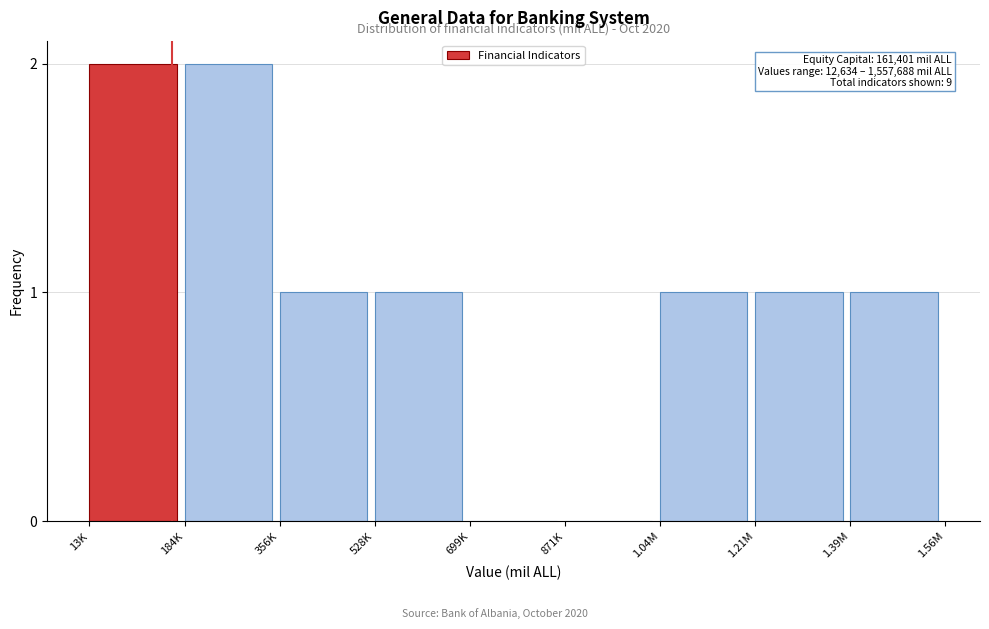

Reading left to right, extract all data points from this chart.

13K=2	184K=2	356K=1	528K=1	699K=0	871K=0	1.04M=1	1.21M=1	1.39M=1